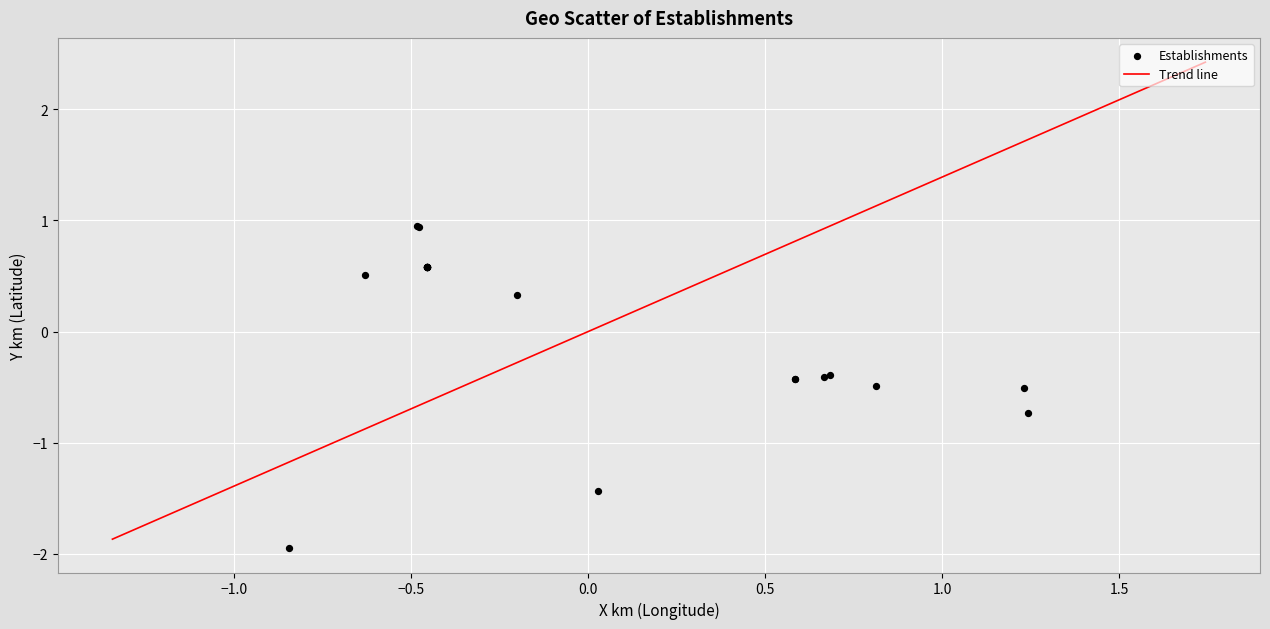

What Y value in the scatter plot is closest to 0?

0.3